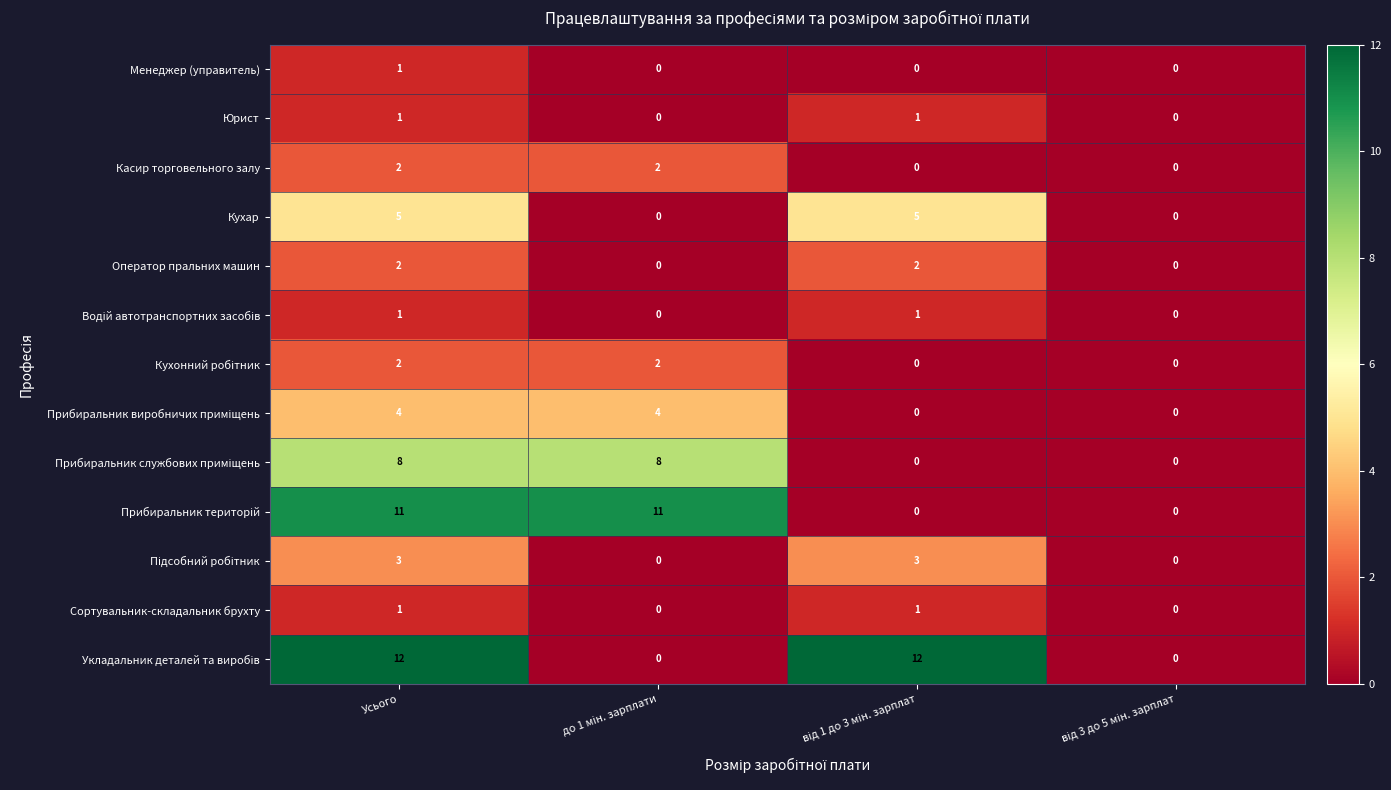

At which category is the sum across all series the highest?

Усього